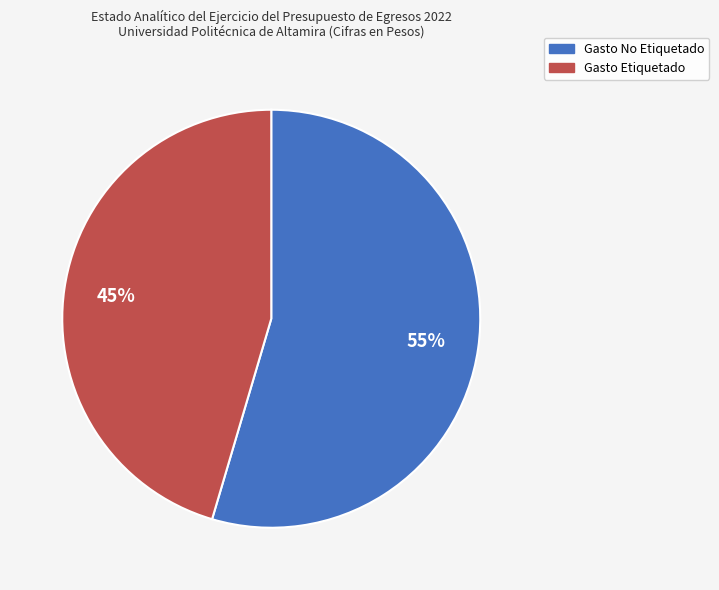

Which category has the biggest portion of the pie?

Gasto No Etiquetado